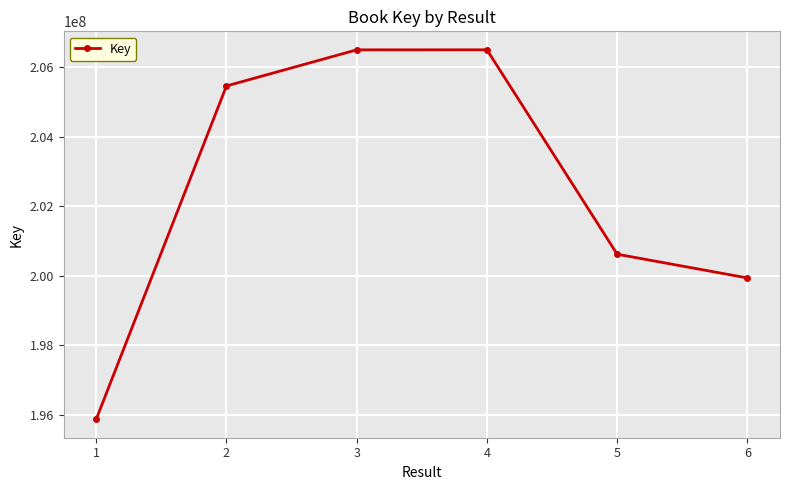

True or false: the data has more than 0 interior local peaks.

True